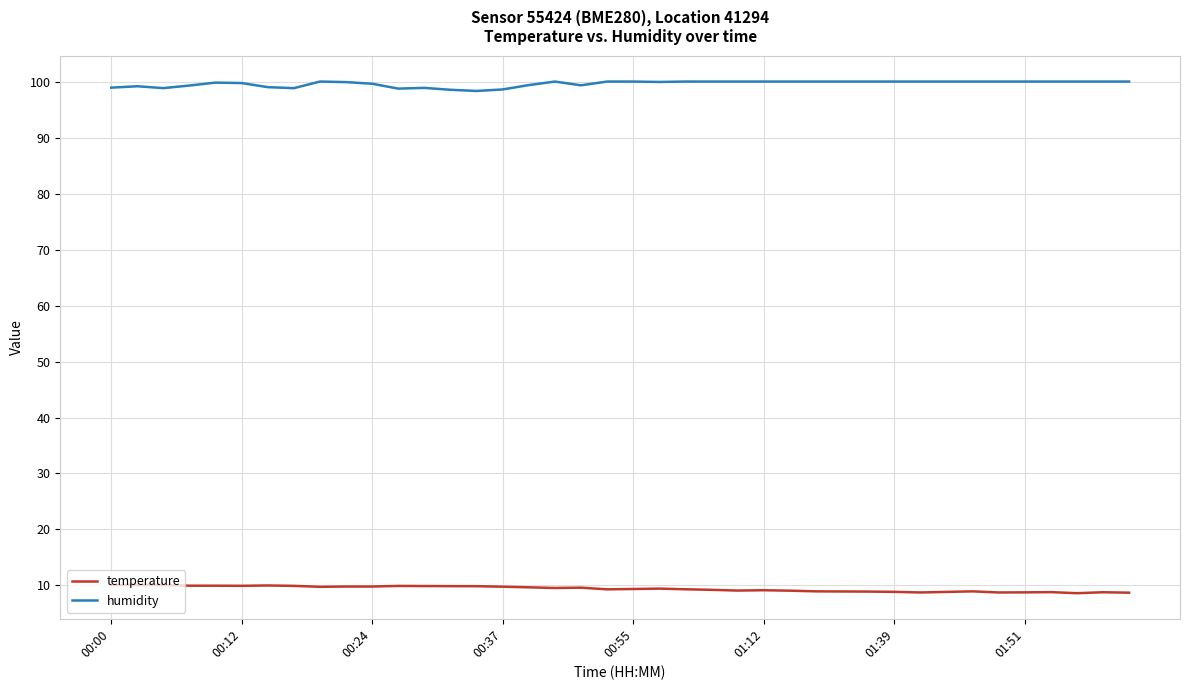

True or false: humidity and temperature cross at least once.

False